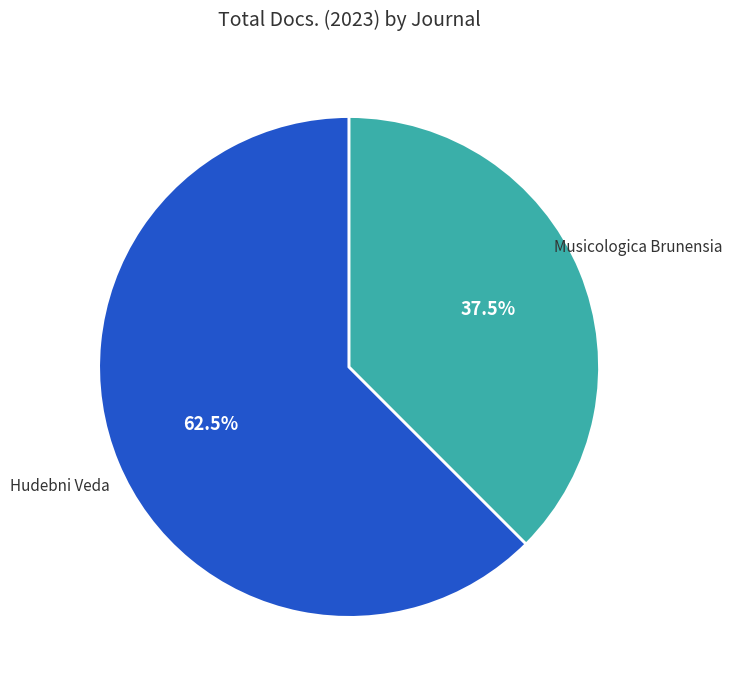

Is there a majority slice in this chart?

Yes